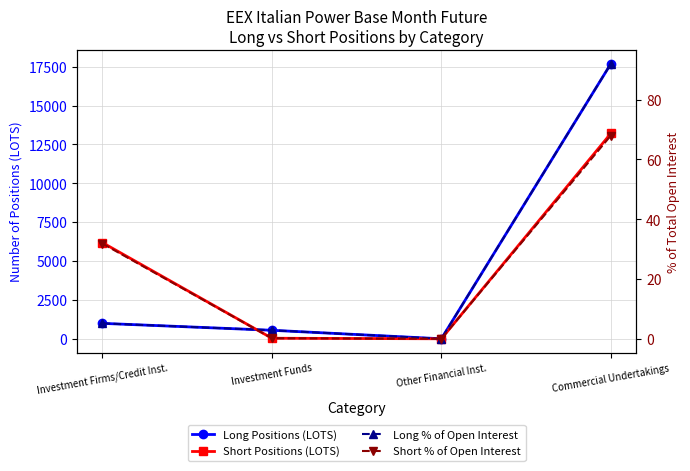

What is the total value across all series at Investment Funds?

585.0